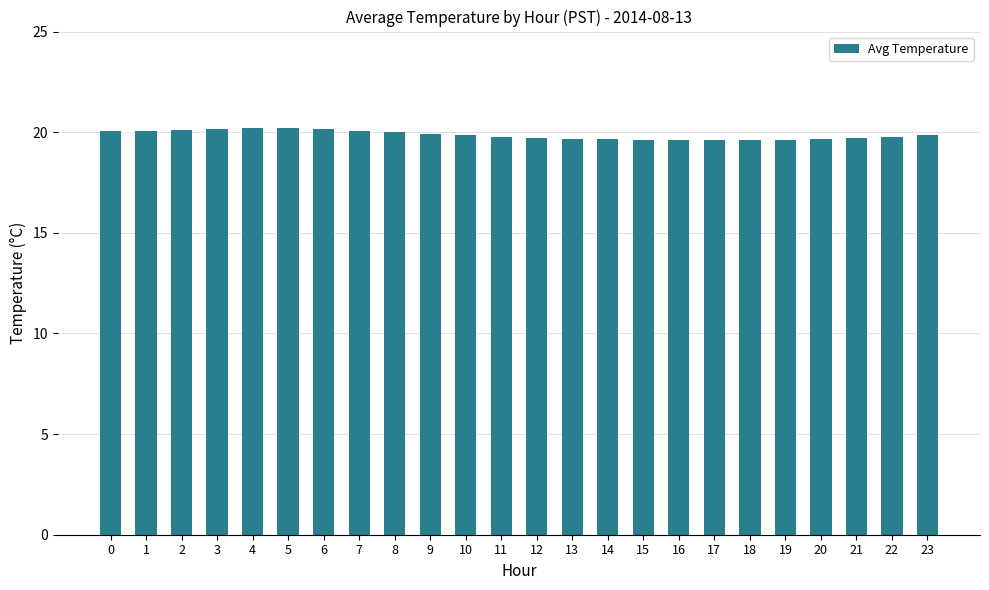

Between 5 and 17, which is larger?

5